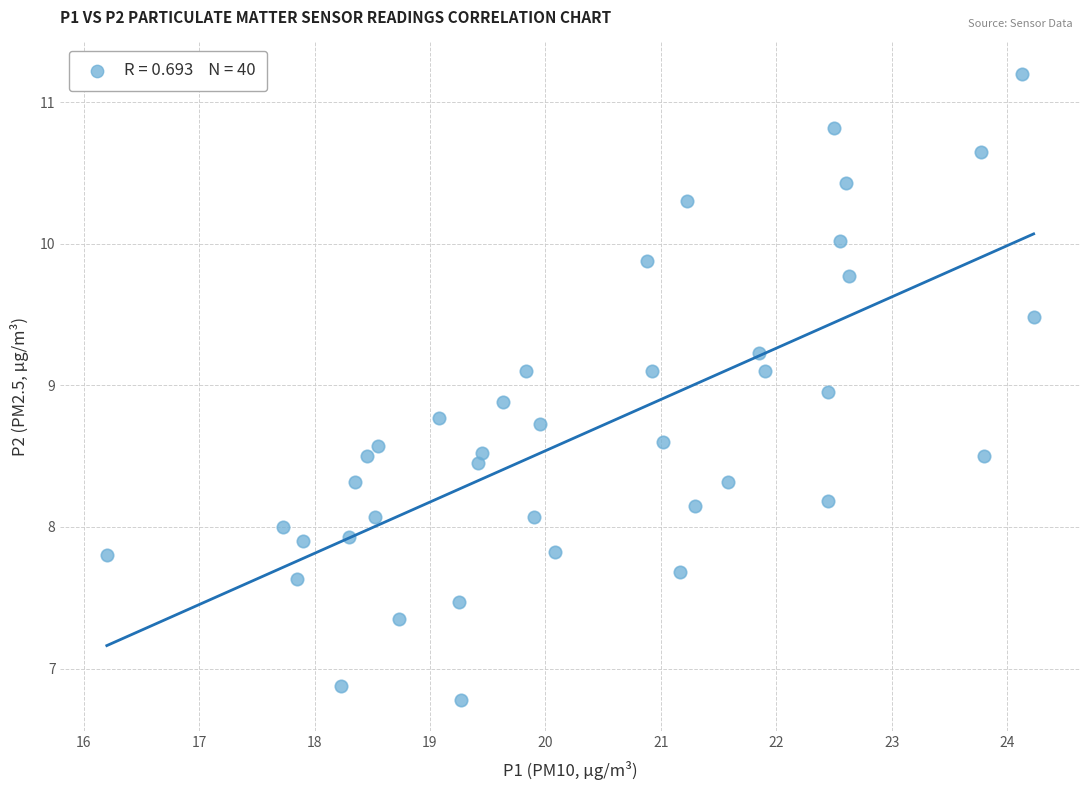

What is the range of X values (max minus min)?

8.0